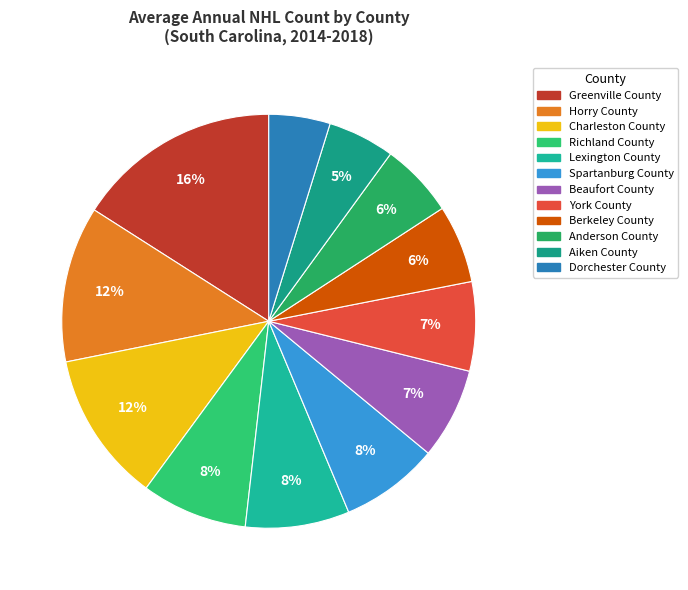

Does York County represent more than half of the total?

No